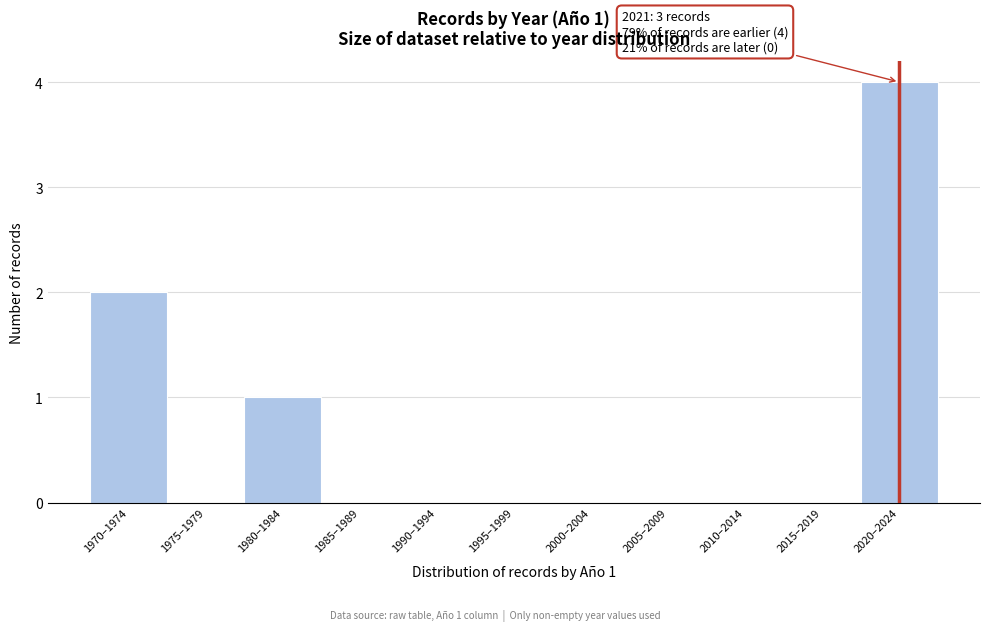

Reading left to right, list all the values displayed in this chart.

1970–1974=2	1975–1979=0	1980–1984=1	1985–1989=0	1990–1994=0	1995–1999=0	2000–2004=0	2005–2009=0	2010–2014=0	2015–2019=0	2020–2024=4